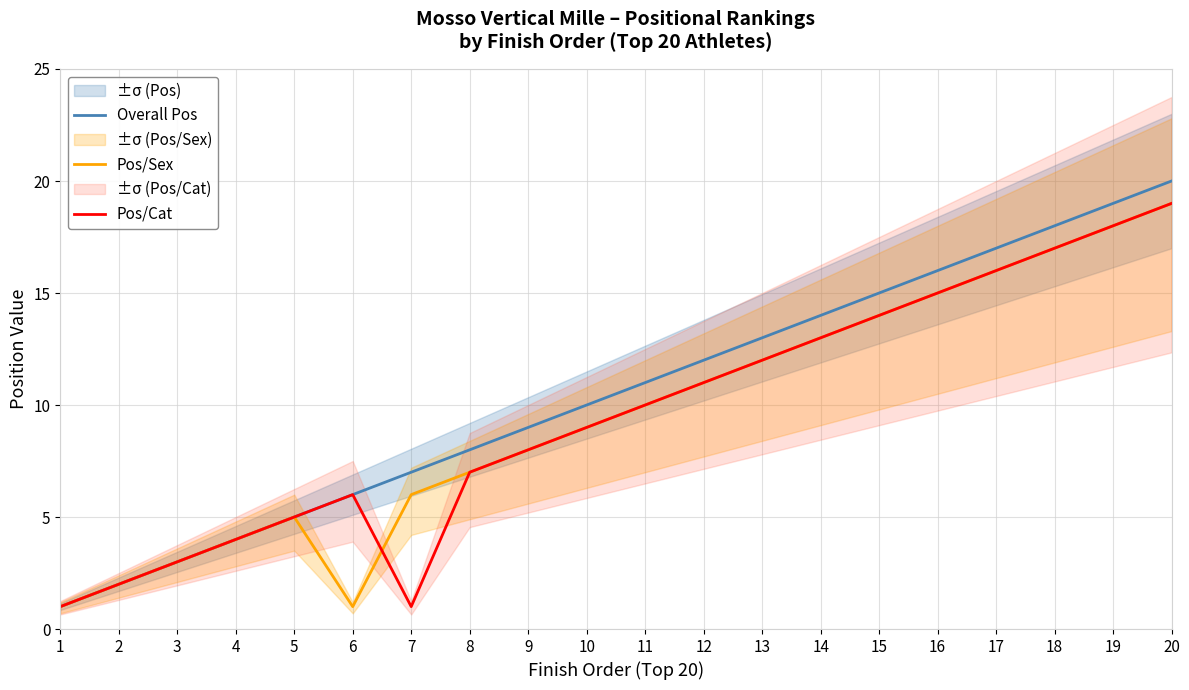

How many lines are shown in the chart?

3